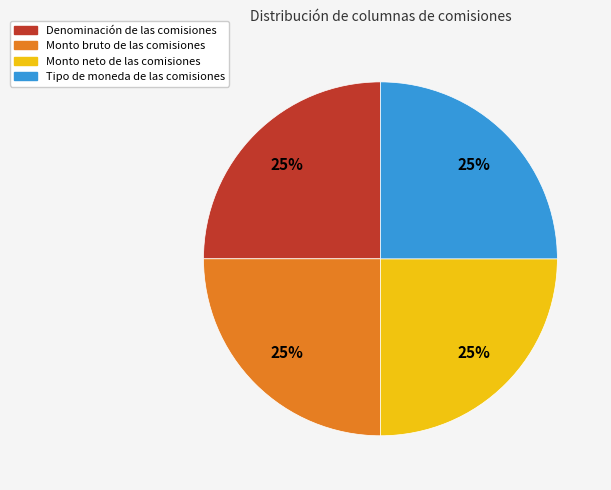

Is there any slice that represents more than half of the pie?

No